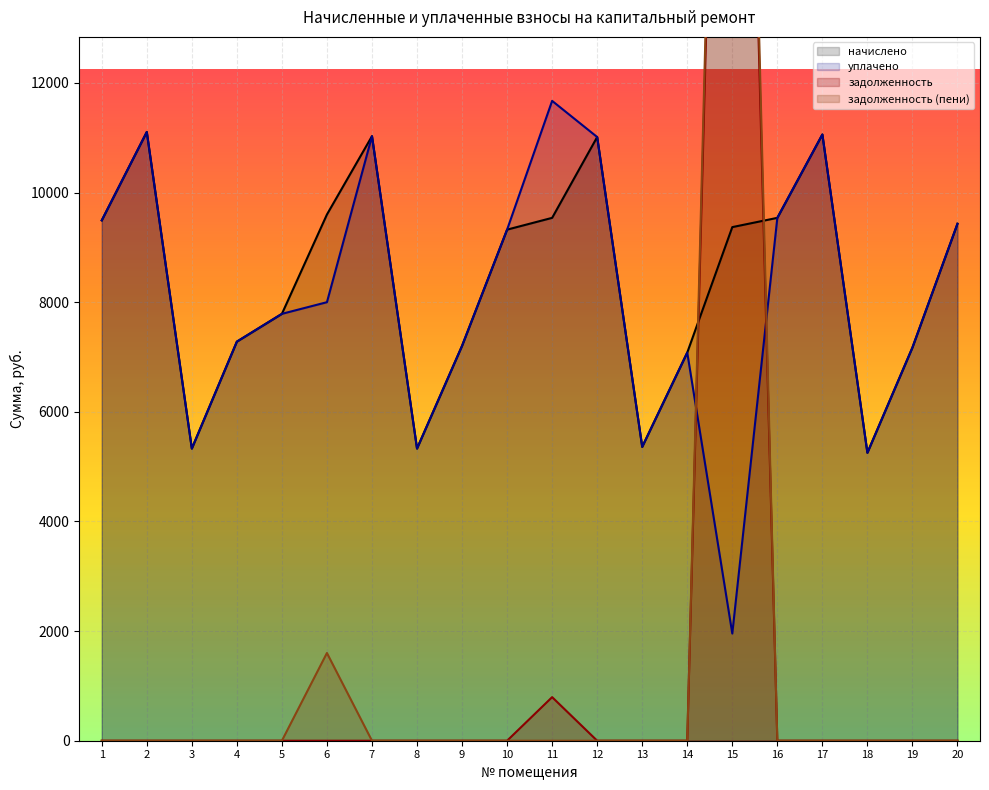

Reading left to right, transcribe all the data shown in this chart.

начислено: 9492.5	11105.3	5329.9	7280.6	7787.5	9600.0	11028.5	5329.9	7203.8	9323.6	9538.6	11013.1	5360.6	7081.0	9369.5	9538.6	11059.2	5253.1	7173.1	9431.0
задолженность: 0.0	0.0	0.0	0.0	0.0	0.0	0.0	0.0	0.0	0.0	794.9	0.0	0.0	0.0	30755.0	0.0	0.0	0.0	0.0	0.0
задолженность_пени: 0.0	0.0	0.0	0.0	0.0	1600.0	0.0	0.0	0.0	0.0	0.0	0.0	0.0	0.0	31870.4	0.0	0.0	0.0	0.0	0.0
уплачено: 9492.5	11105.3	5329.9	7280.6	7787.5	8000.0	11028.5	5329.9	7203.8	9323.6	11672.5	11013.1	5360.6	7081.0	1955.5	9538.6	11059.2	5253.1	7173.1	9431.0